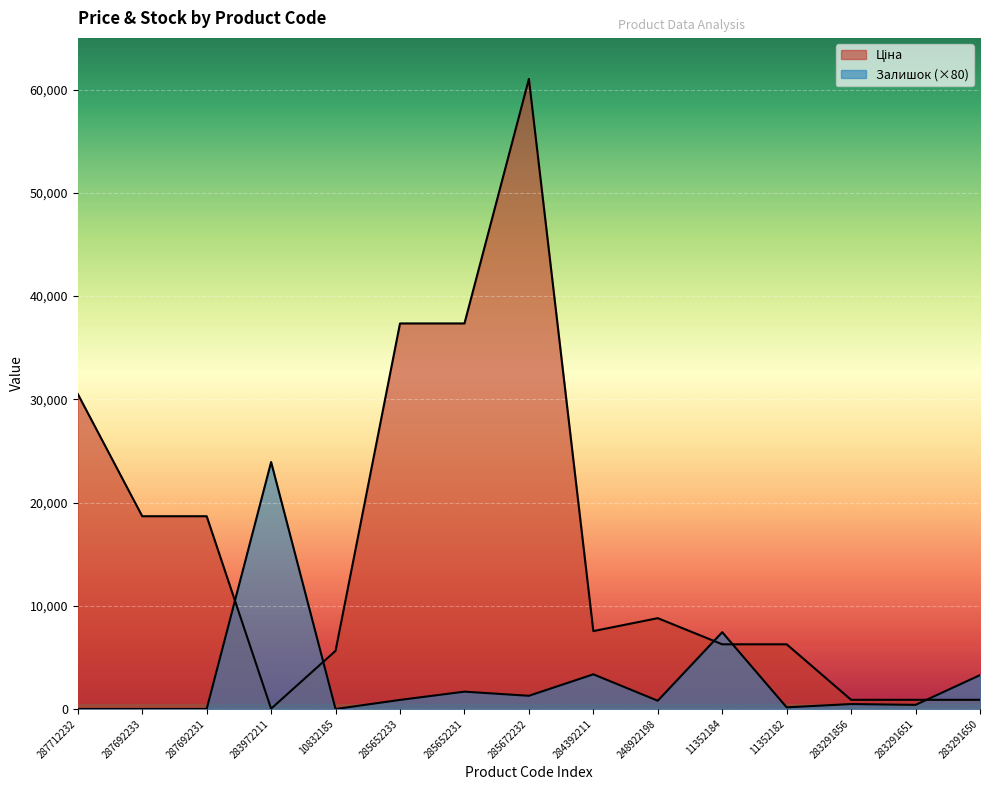

Which has a higher value, 287692231 or 287692233?

287692231